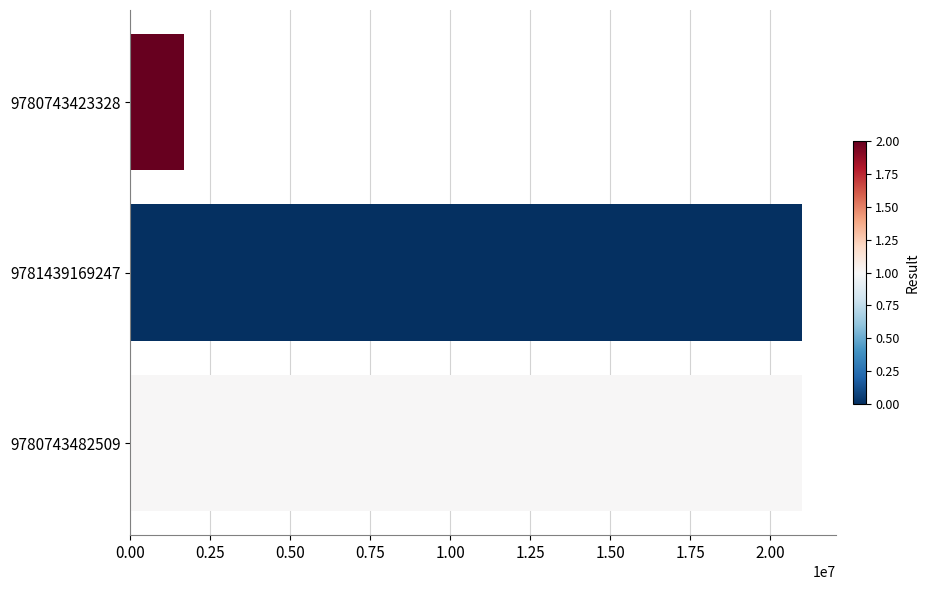

Reading bottom to top, transcribe all the data shown in this chart.

20996060	20996060	1692458